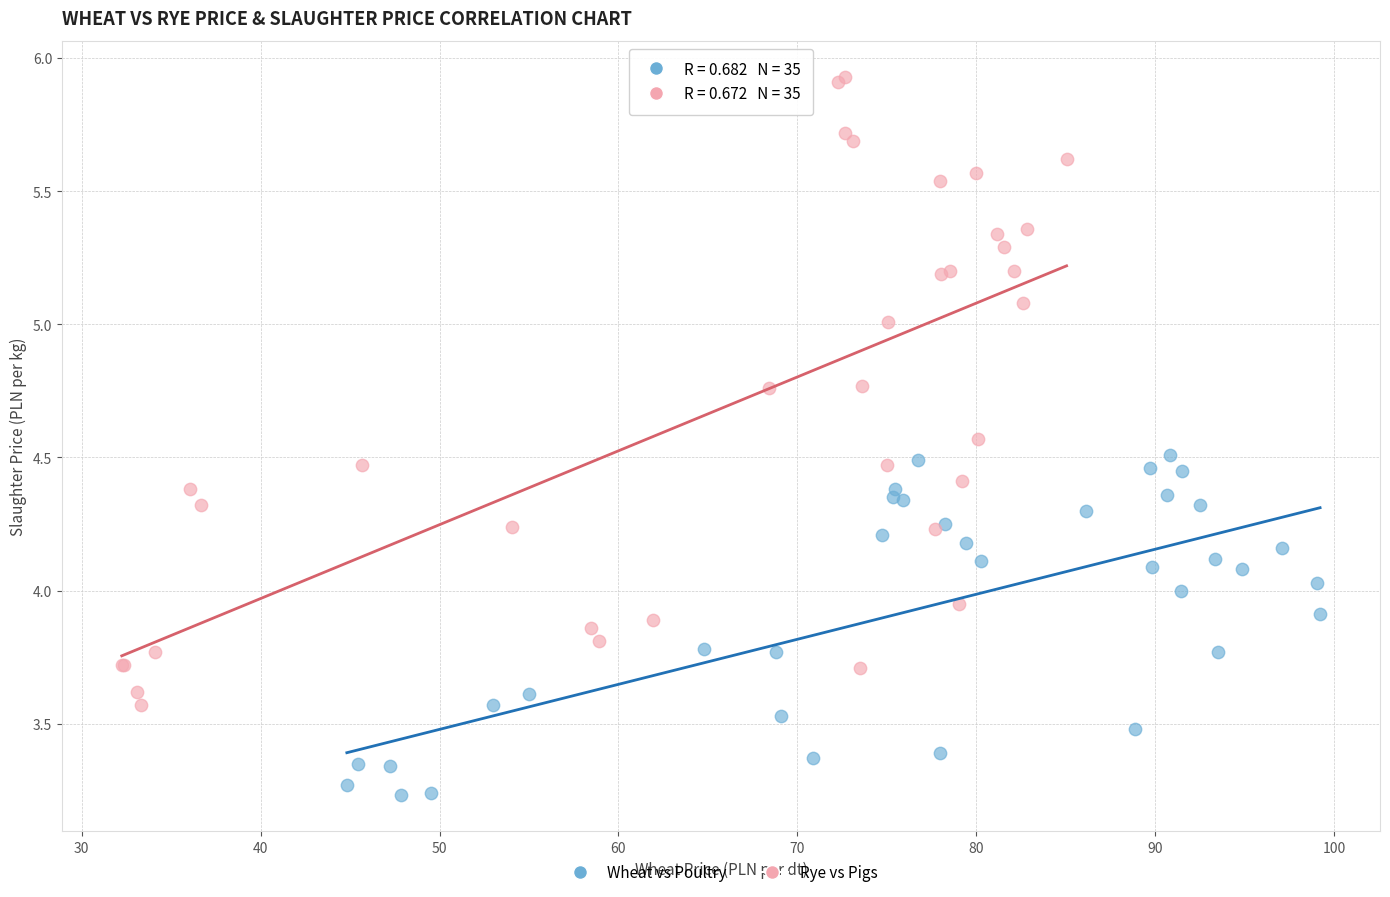

Which series contains the highest Y value?

Rye vs Pigs